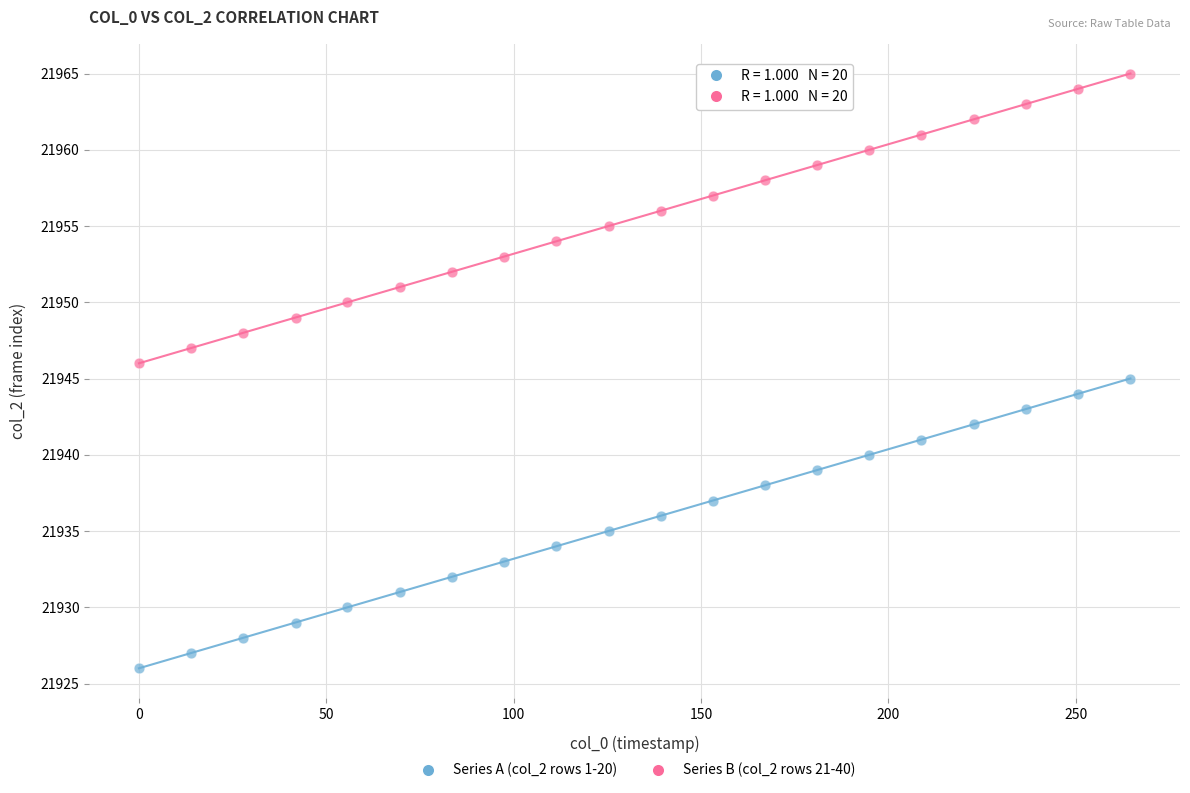

Which series reaches the maximum Y coordinate?

Series B (col_2 rows 21-40)